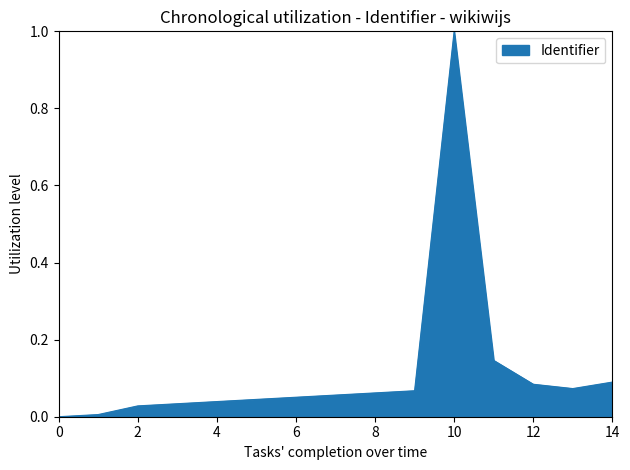

What is the difference between the maximum and minimum values?

1.0